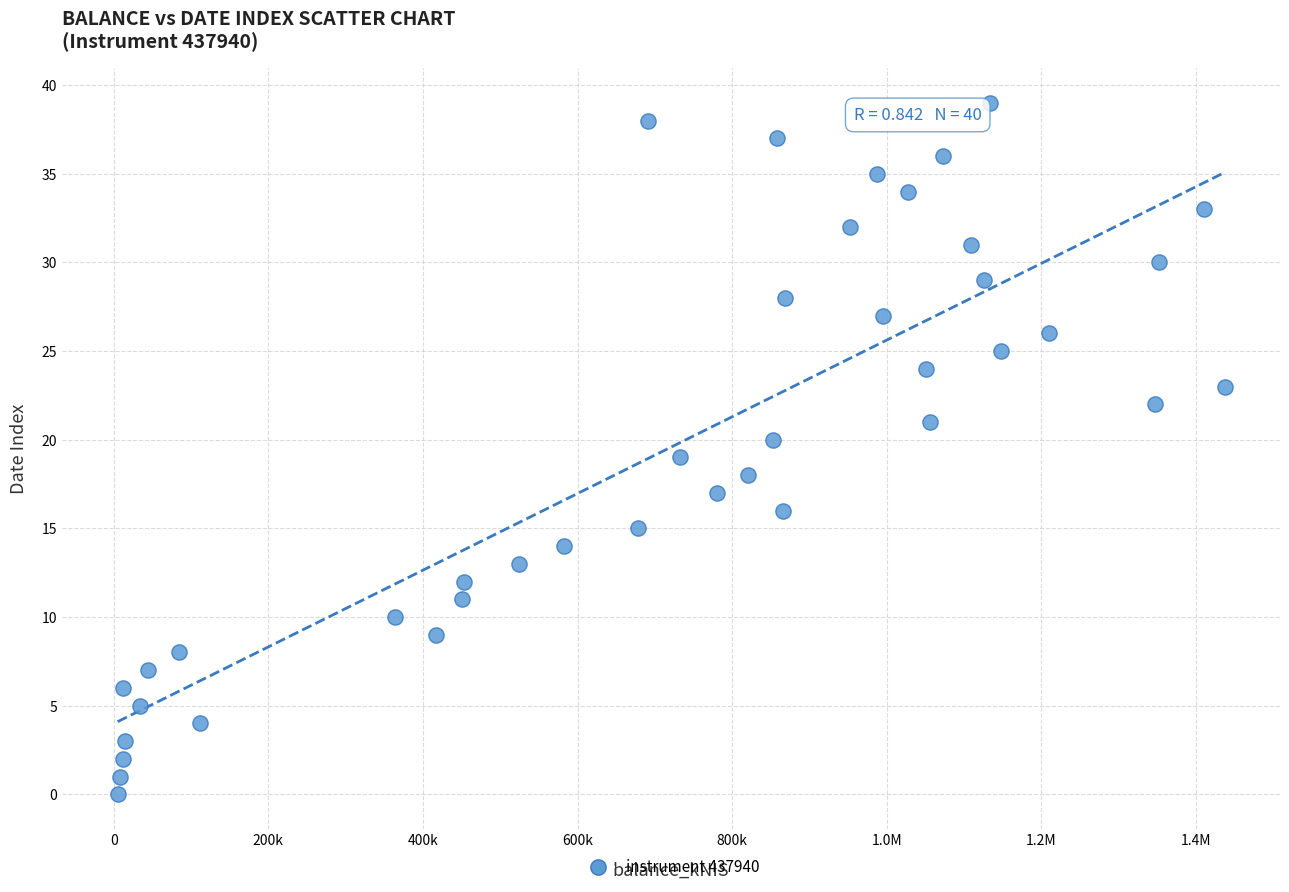

What is the range of Y values (max minus min)?

39